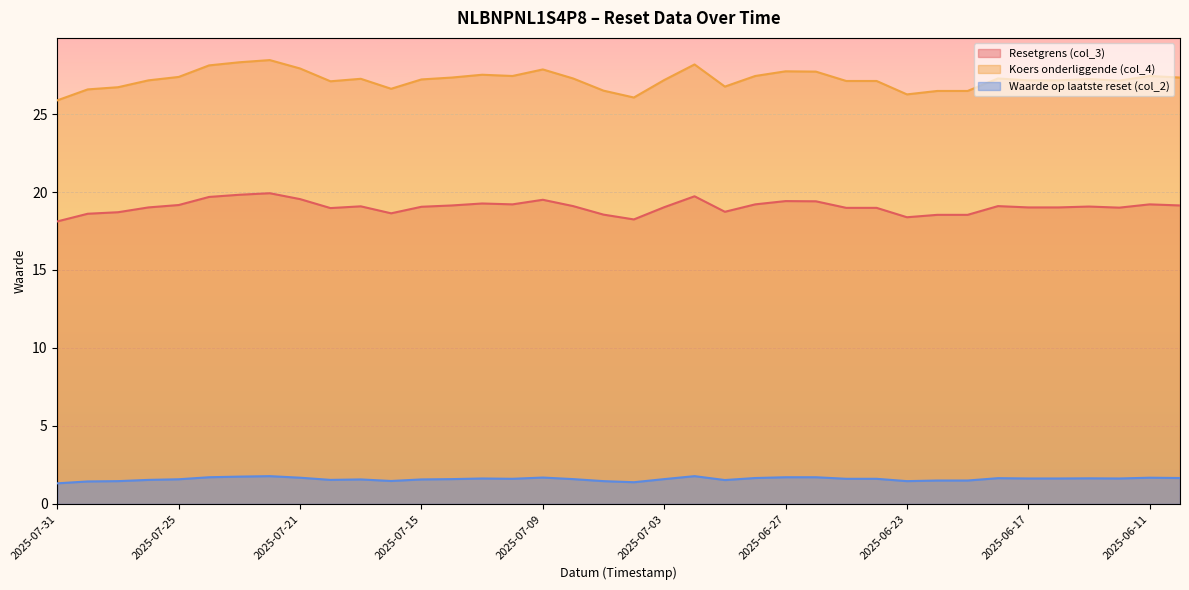

The value of Resetgrens (col_3) at 2025-07-30 is 18.6. True or false?

True